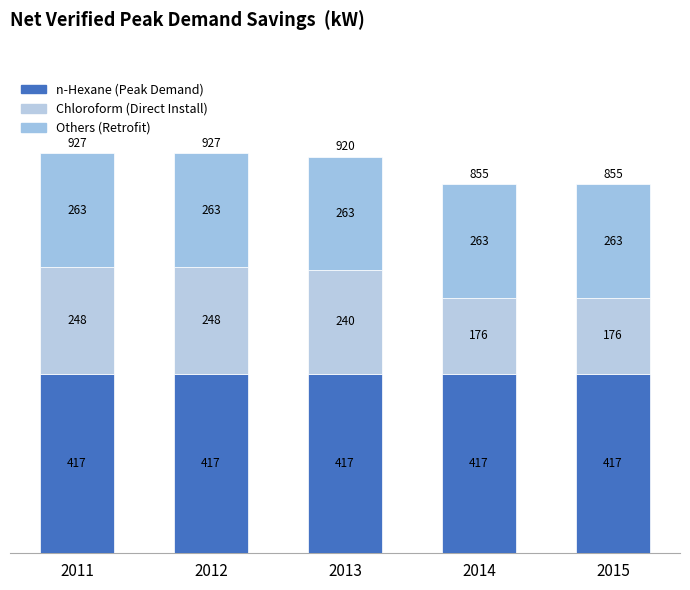

Which series has the largest total across all categories?

n-Hexane (Peak Demand)